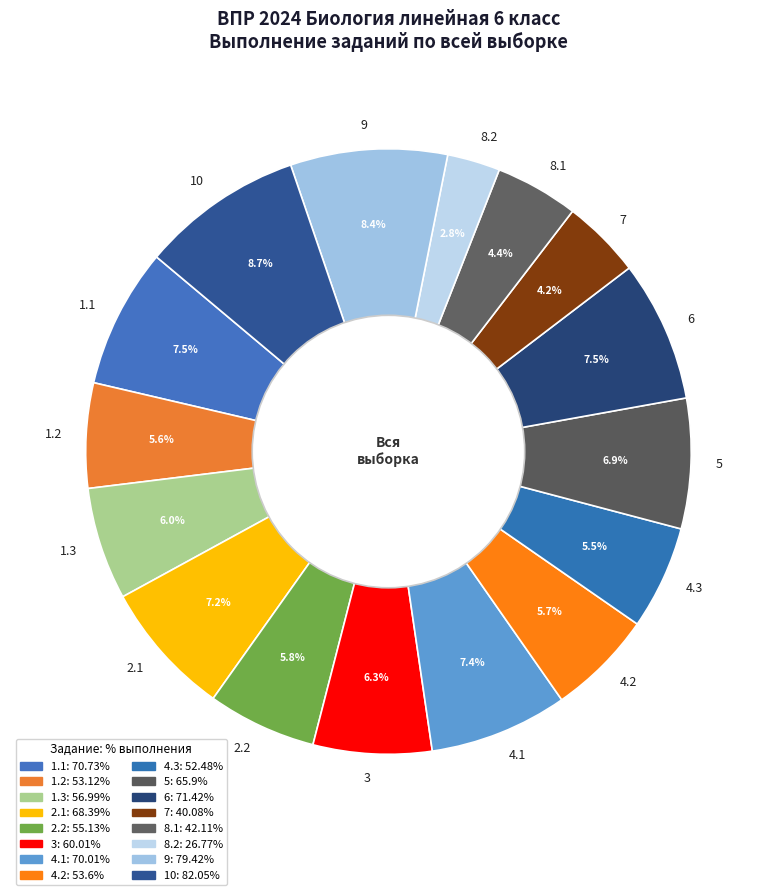

Which category has the smallest portion of the pie?

8.2